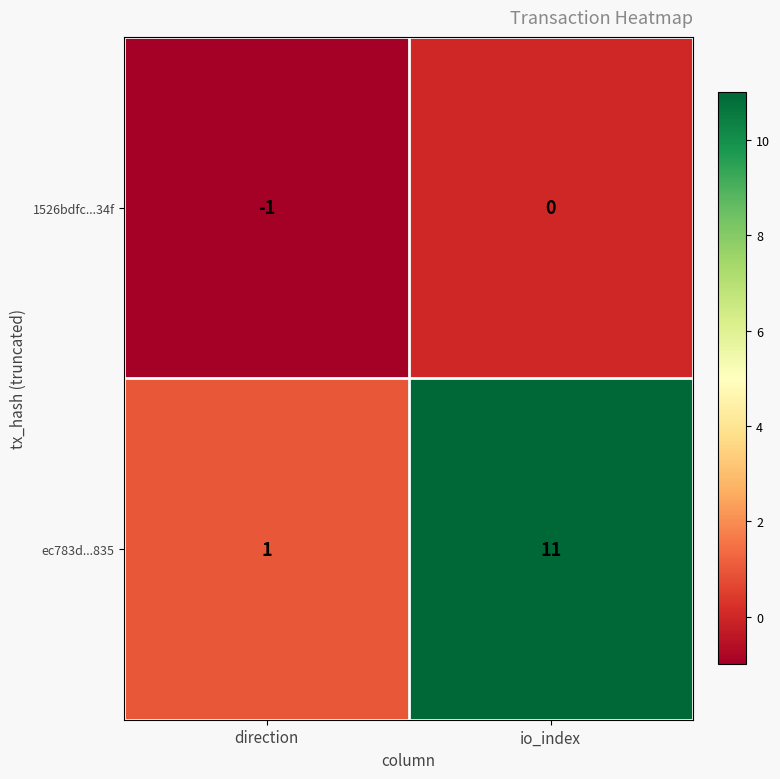

How many data points in ec783d...835 are less than 11?

1